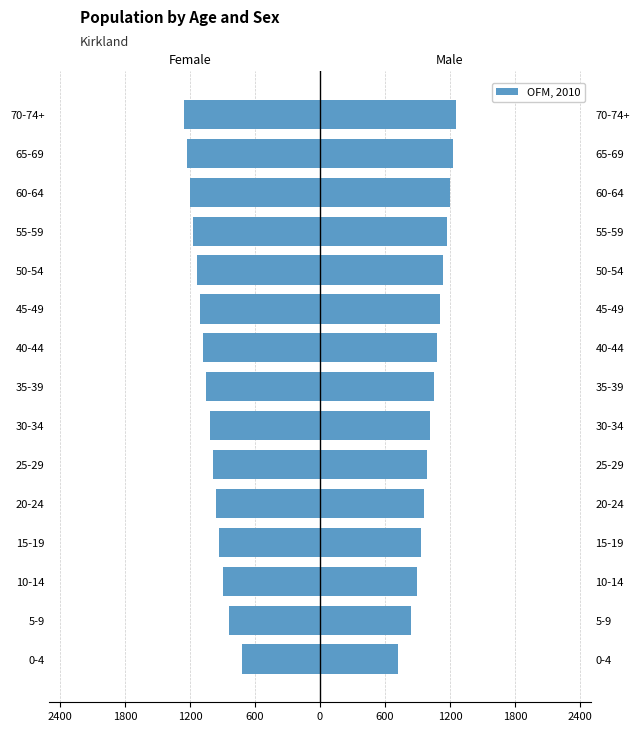

Reading right to left, extract all data points from this chart.

Female: -1260.0	-1230.0	-1200.0	-1170.0	-1140.0	-1110.0	-1080.0	-1050.0	-1020.0	-990.0	-960.0	-933.0	-900.0	-840.0	-720.0
Male: 1260.0	1230.0	1200.0	1170.0	1140.0	1110.0	1080.0	1050.0	1020.0	990.0	960.0	933.0	900.0	840.0	720.0